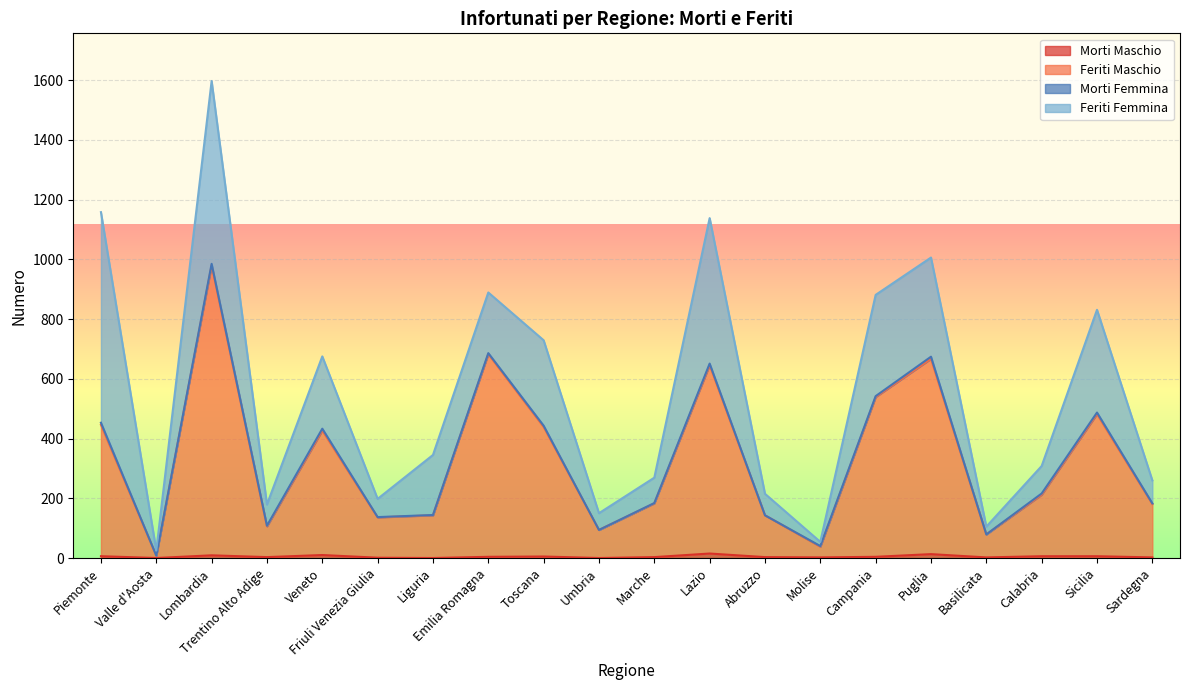

True or false: Feriti Maschio and Morti Maschio cross at least once.

False